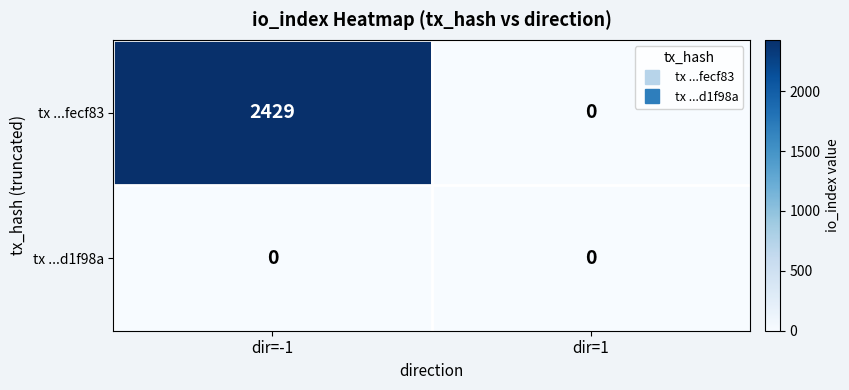

At how many categories does at least one series exceed 1540?

1